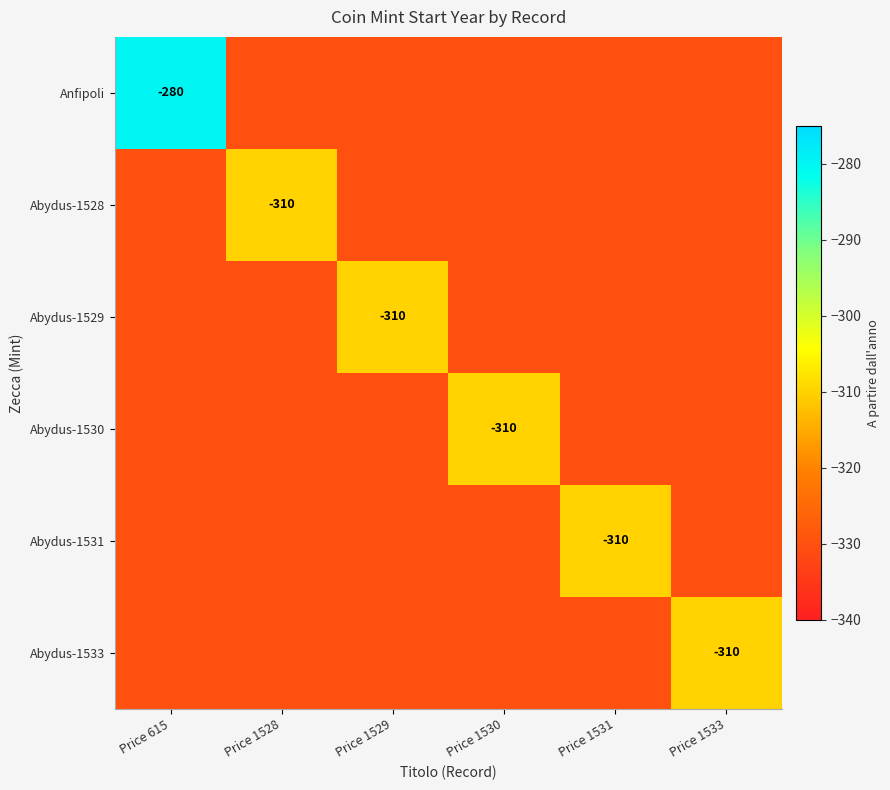

The value of Abydus-1530 at Price 1530 is -310. True or false?

True